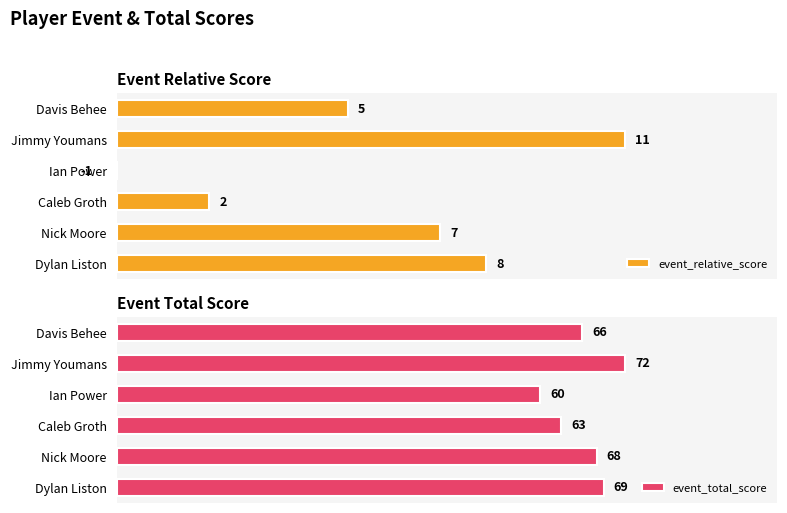

How many groups of bars are there?

6